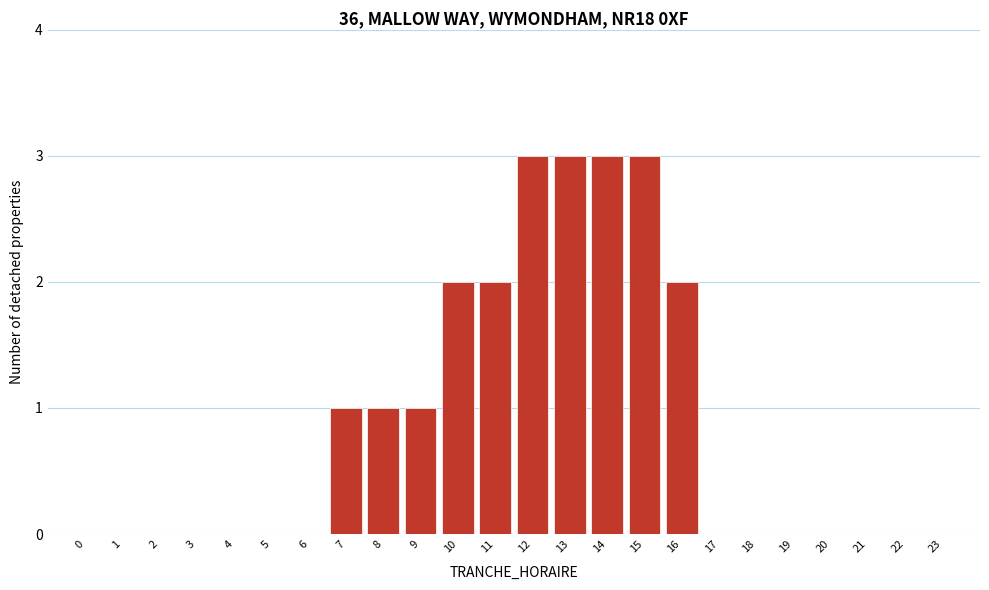

Reading left to right, extract all data points from this chart.

0=0	1=0	2=0	3=0	4=0	5=0	6=0	7=1	8=1	9=1	10=2	11=2	12=3	13=3	14=3	15=3	16=2	17=0	18=0	19=0	20=0	21=0	22=0	23=0